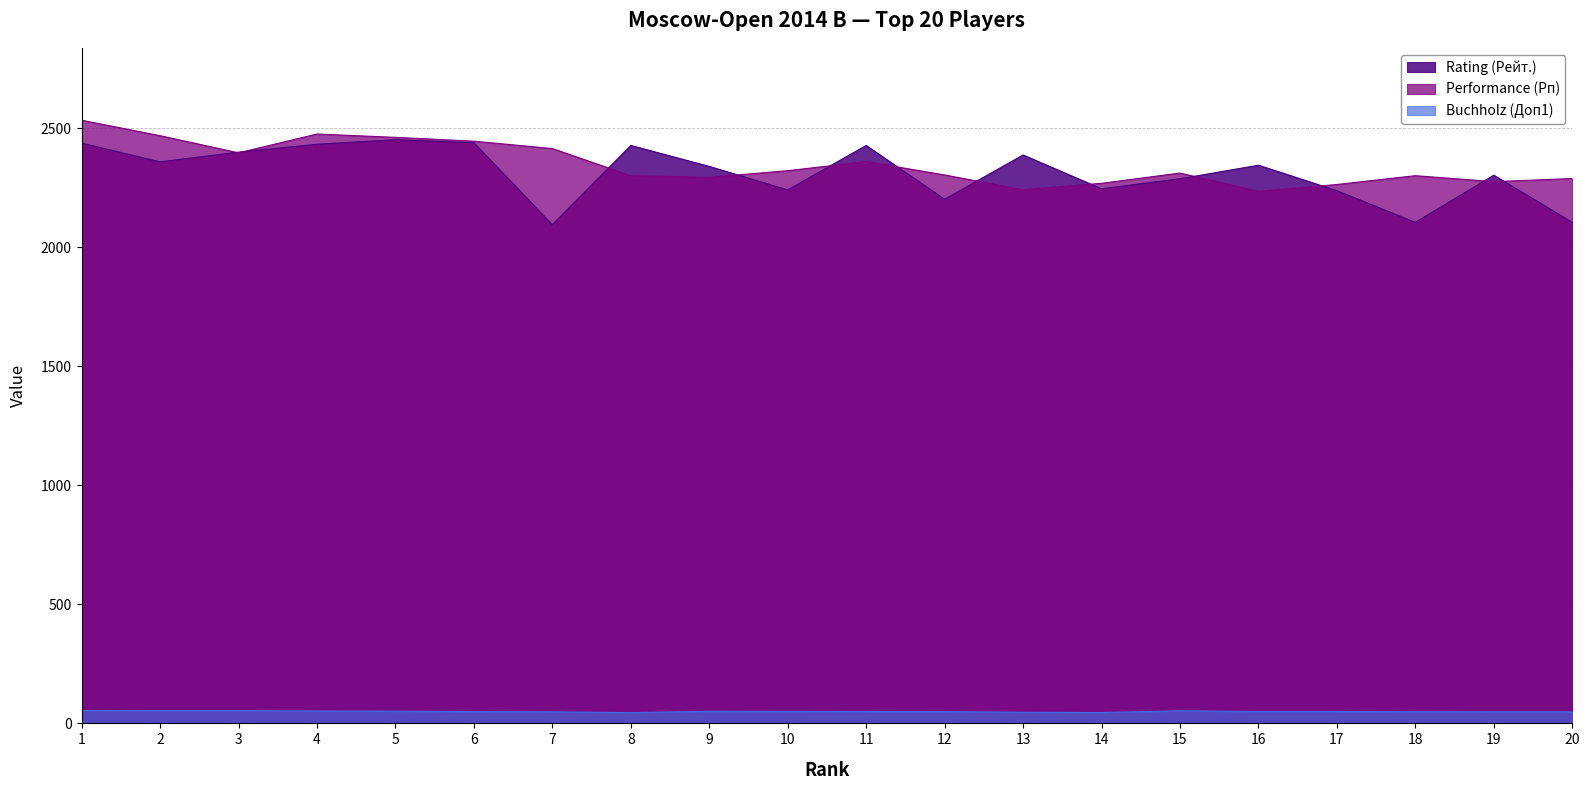

At which label does Buchholz (Доп1) first exceed 50?

1